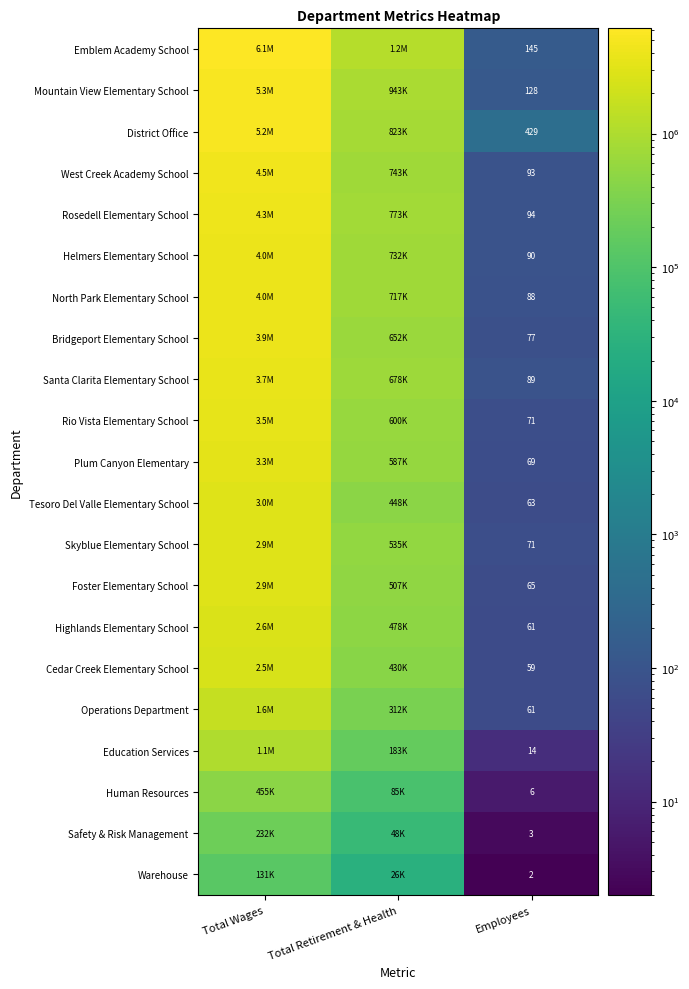

Is it true that Rio Vista Elementary School equals 96 at Employees?

False